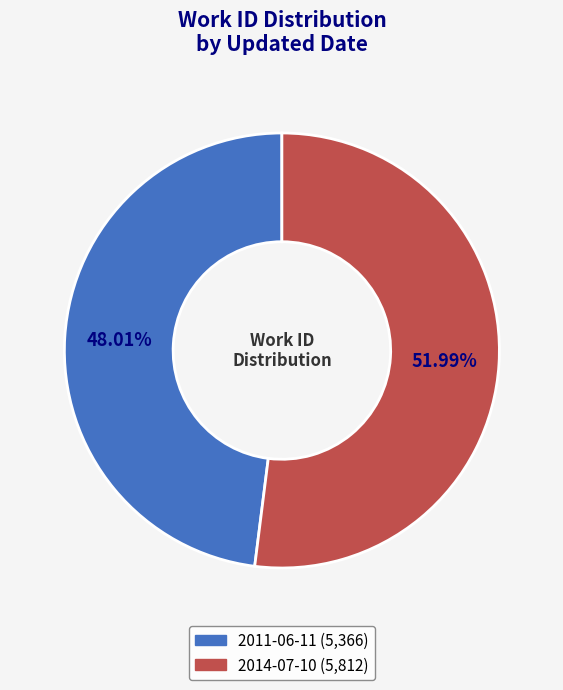

To the nearest percent, what portion does 2011-06-11 represent?

48%